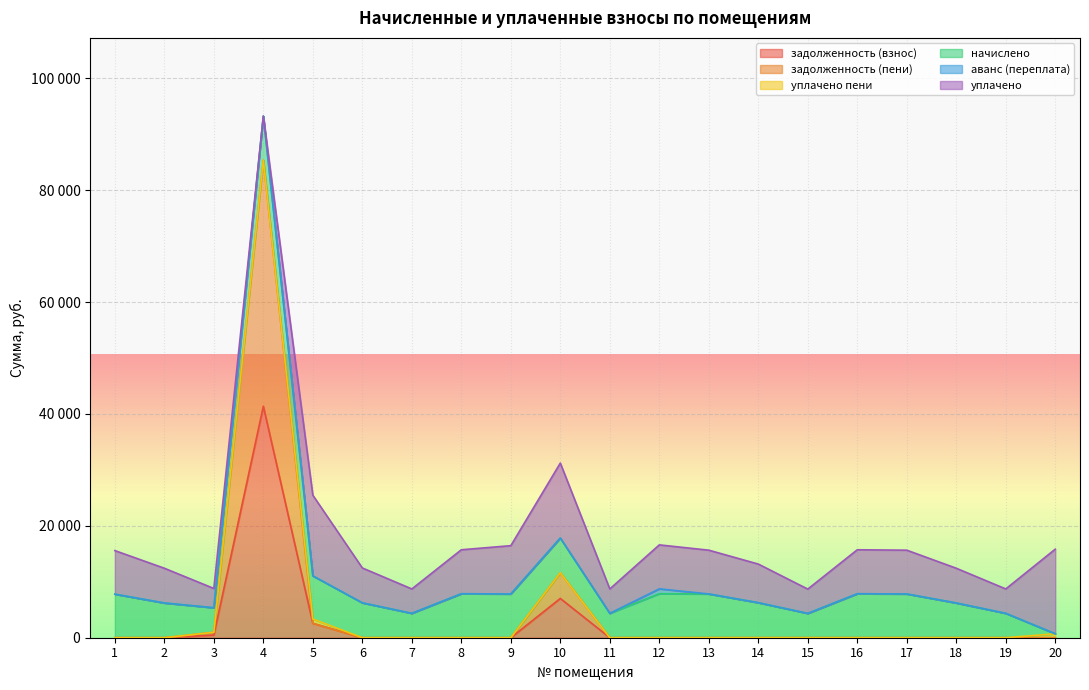

Does the chart display data point markers on the line(s)?

No